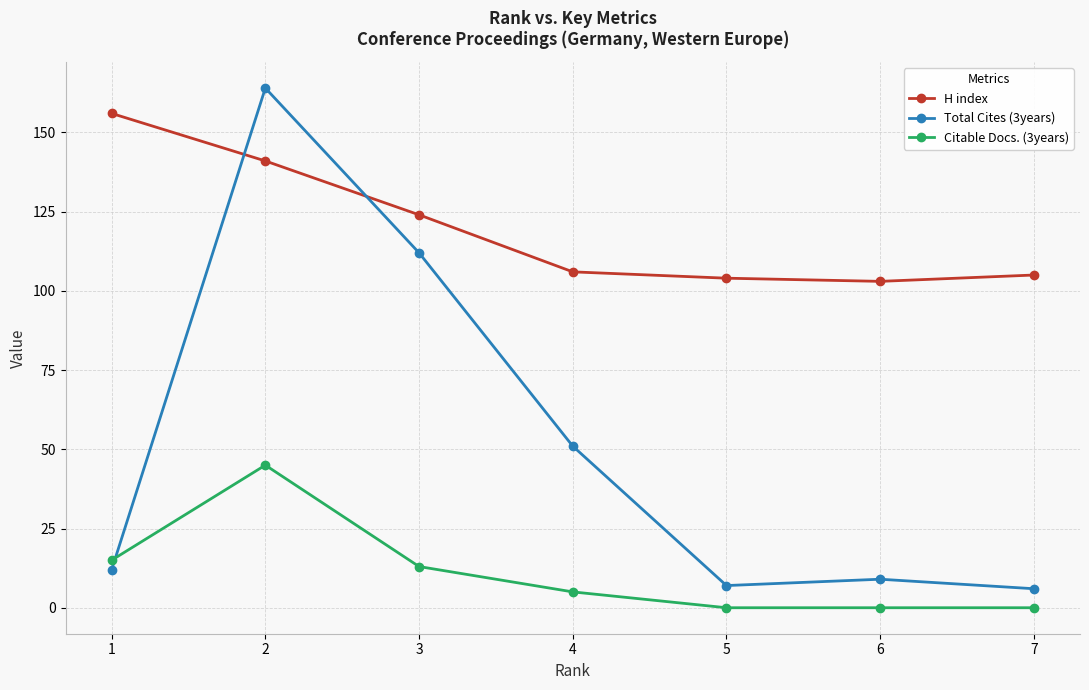

Which series has the widest spread of values?

Total Cites (3years)